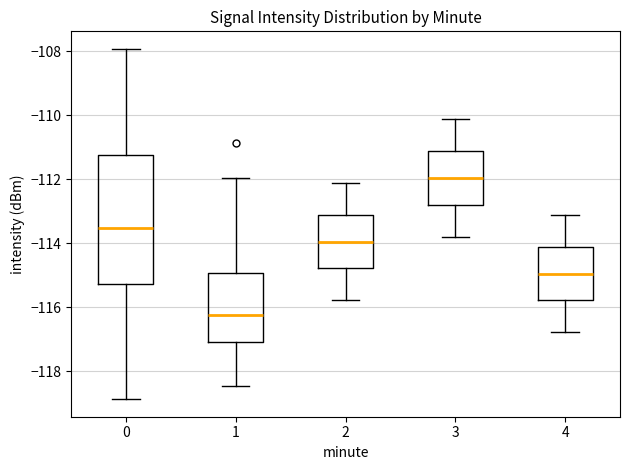

Comparing the boxes themselves (not the whiskers), which one is the tallest?

0